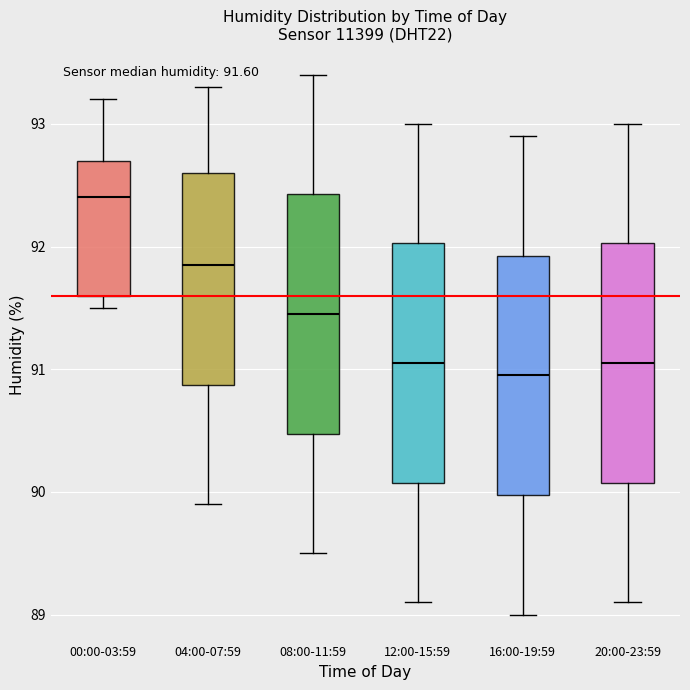

Which box has the highest median line?

00:00-03:59